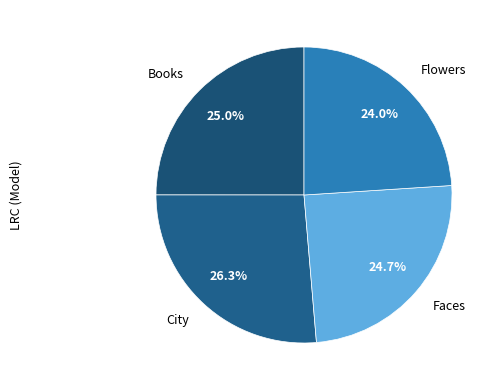

Which has a higher value, Flowers or City?

City